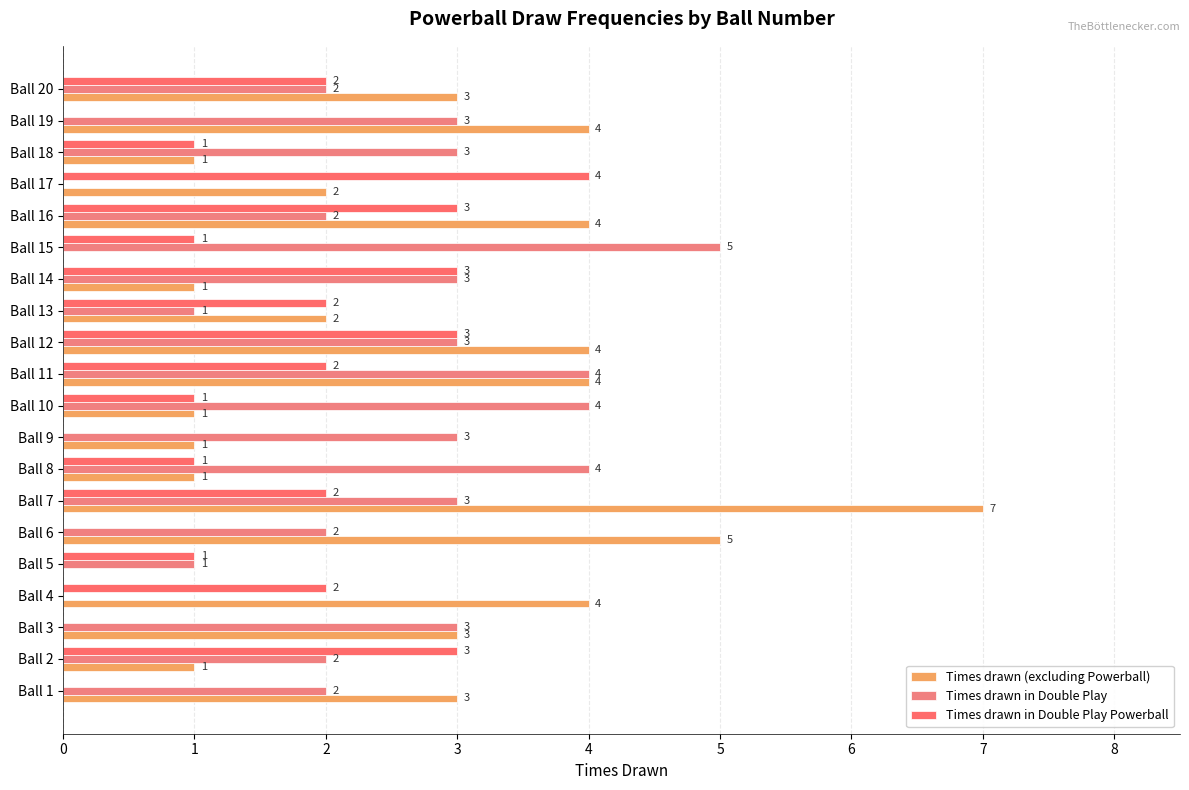

Count the number of categories in the chart.

20